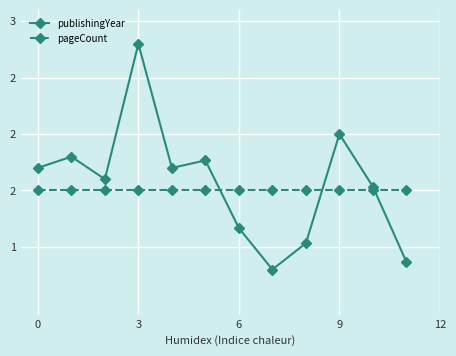

Does the chart have visible grid lines?

Yes